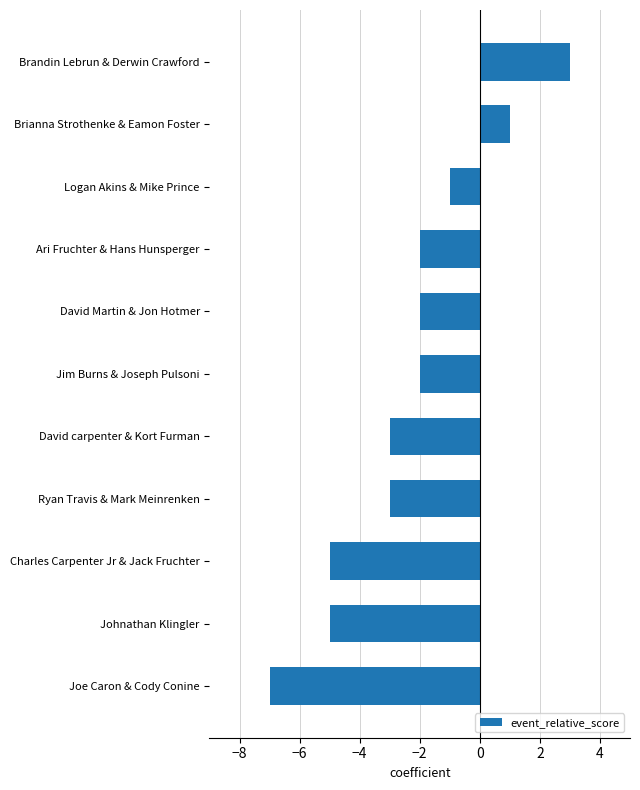

What is the value of the 3rd bar from the top?

-1